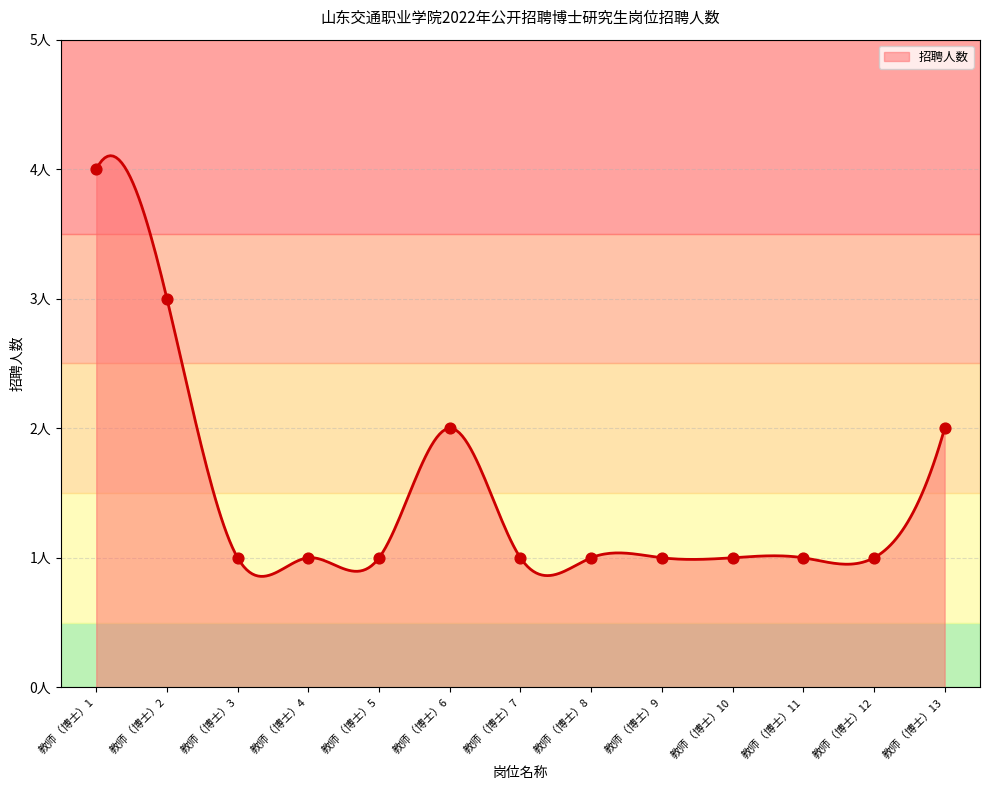

Which has a higher value, 教师（博士）8 or 教师（博士）9?

教师（博士）8